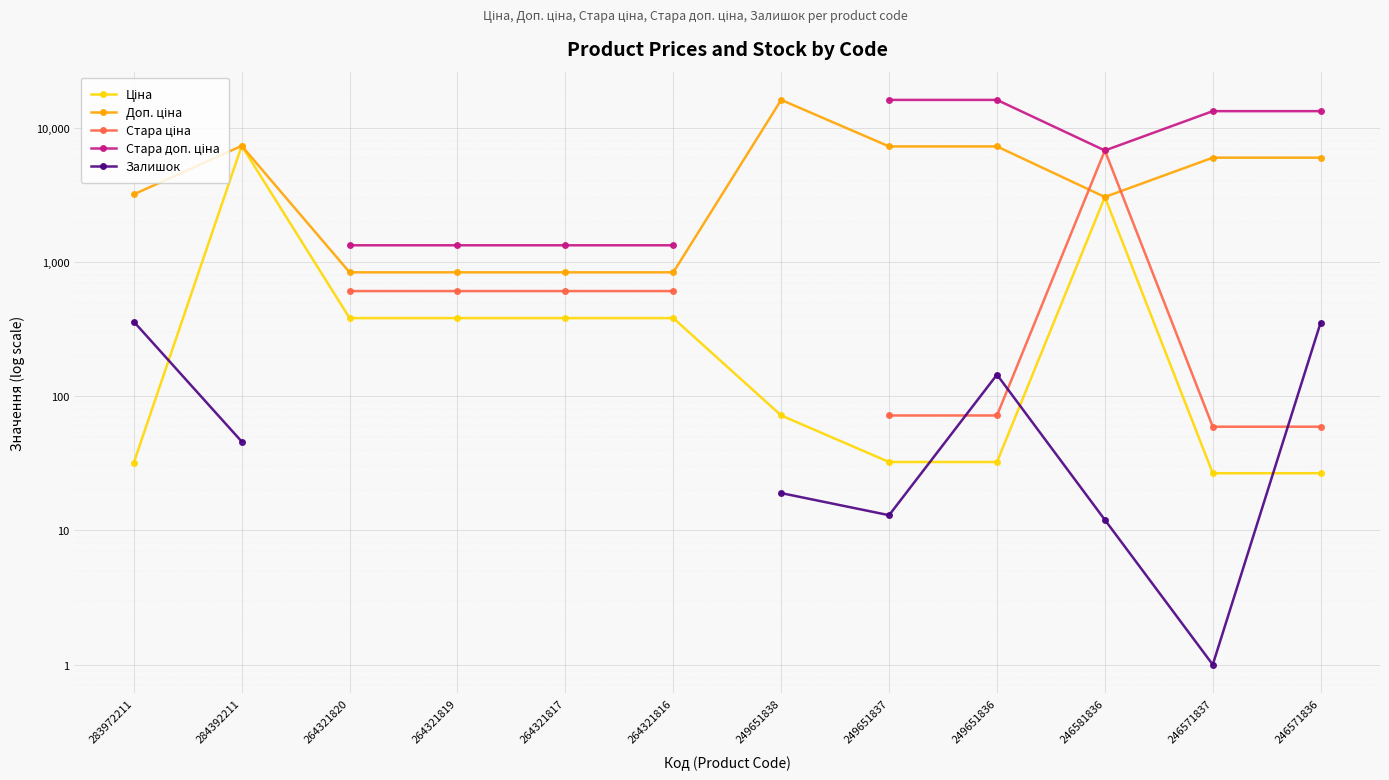

How many series are shown in this chart?

5